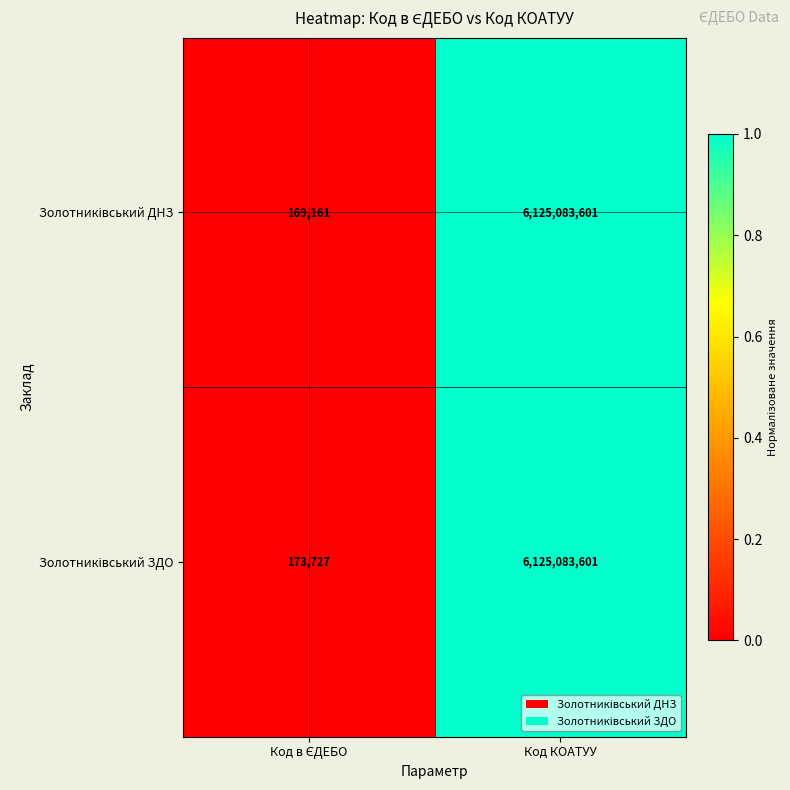

At which category is the sum across all series the highest?

Код КОАТУУ